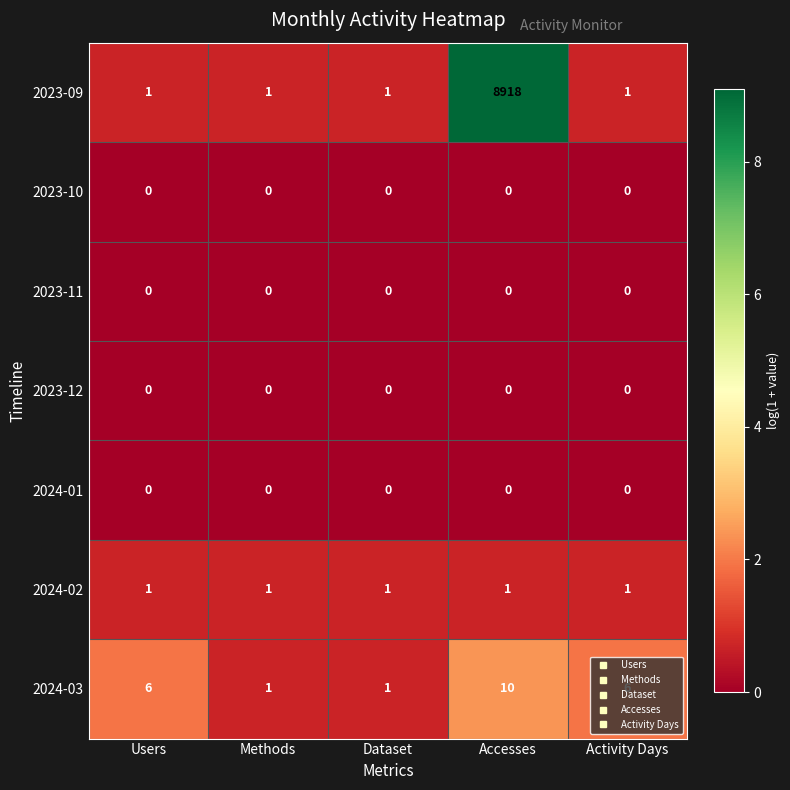

What is the total value across all series at Accesses?

8929